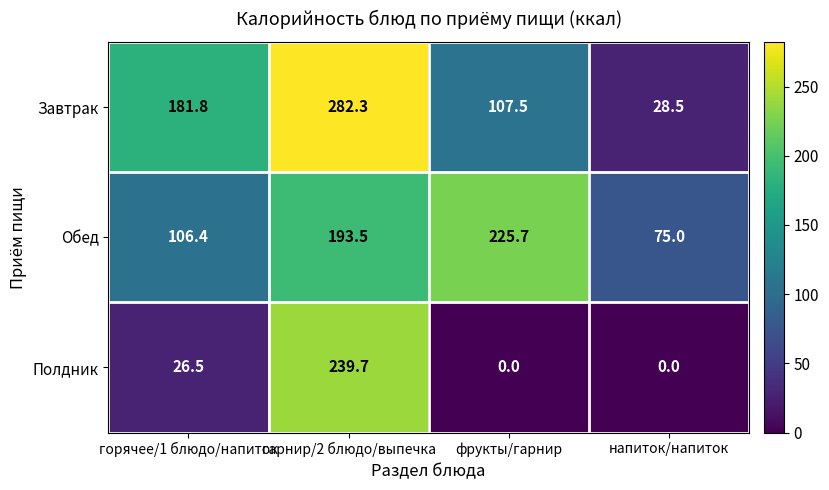

Reading right to left, what are all the values shown in this chart?

Завтрак: напиток/напиток=28.5	фрукты/гарнир=107.5	гарнир/2 блюдо/выпечка=282.3	горячее/1 блюдо/напиток=181.8
Обед: напиток/напиток=75.0	фрукты/гарнир=225.7	гарнир/2 блюдо/выпечка=193.5	горячее/1 блюдо/напиток=106.4
Полдник: напиток/напиток=0.0	фрукты/гарнир=0.0	гарнир/2 блюдо/выпечка=239.7	горячее/1 блюдо/напиток=26.5